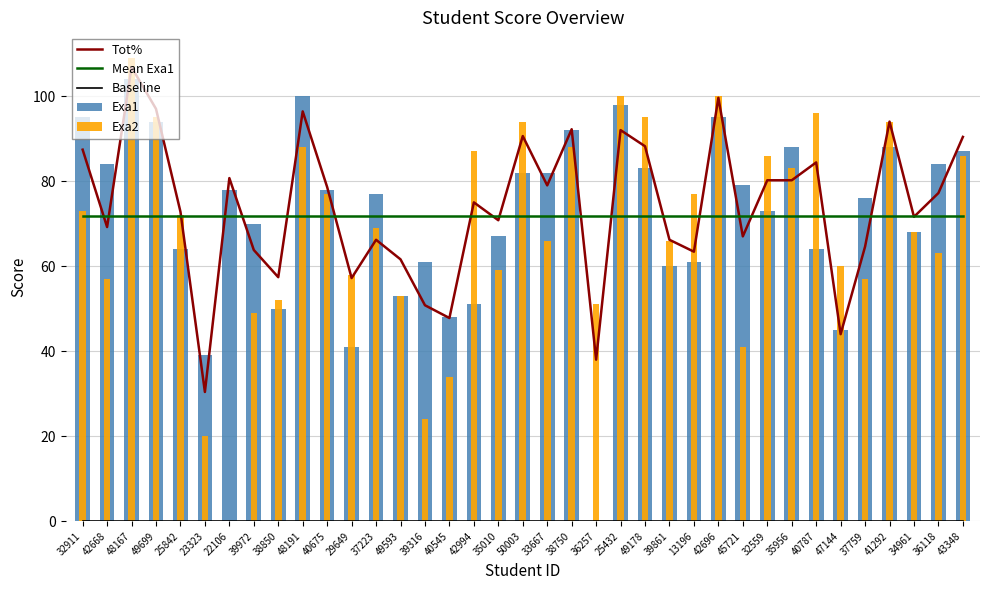

Between 32559 and 13196, which is larger?

32559